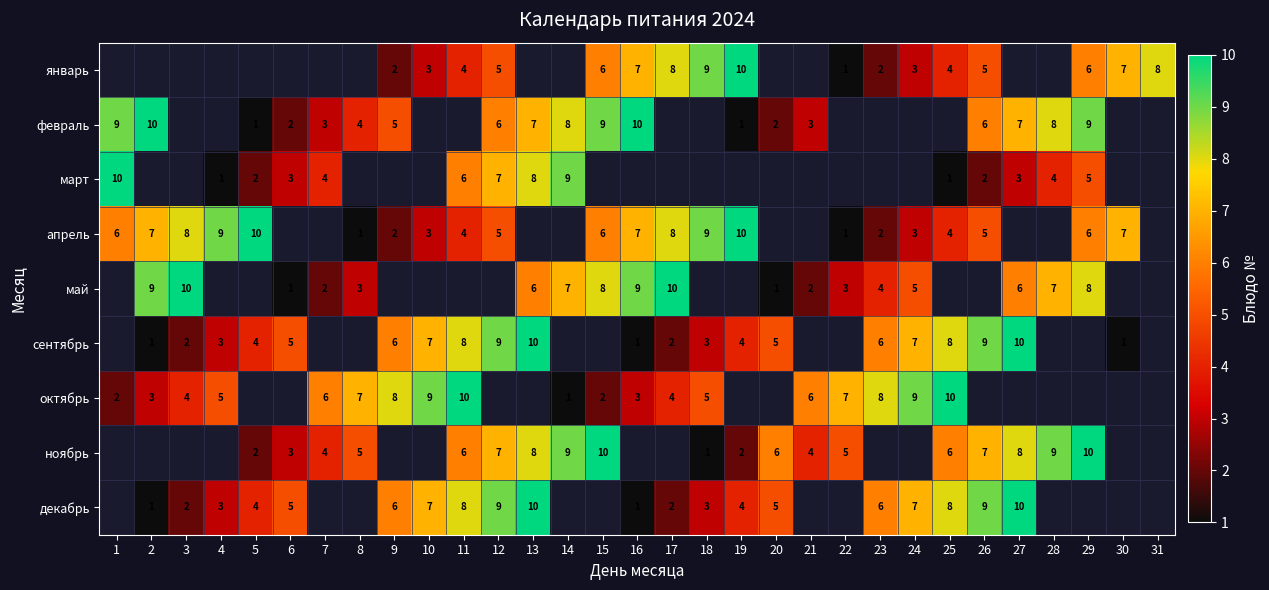

The value of ноябрь at 12 is 4. True or false?

False